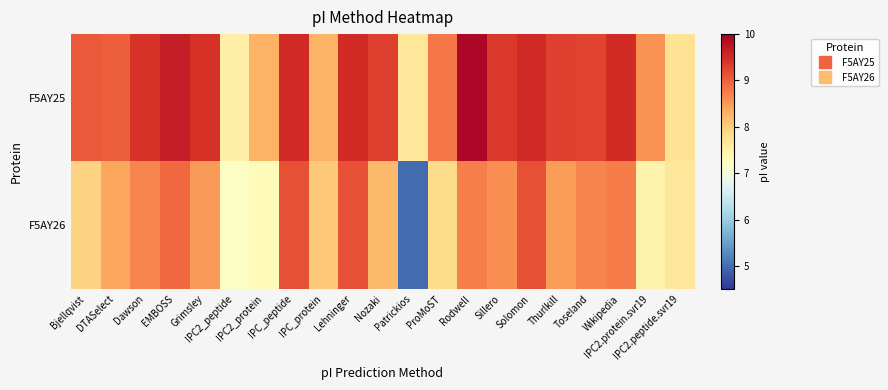

Reading right to left, list all the values displayed in this chart.

F5AY25: IPC2.peptide.svr19=7.7	IPC2.protein.svr19=8.6	Wikipedia=9.5	Toseland=9.3	Thurlkill=9.3	Solomon=9.5	Sillero=9.4	Rodwell=9.9	ProMoST=8.8	Patrickios=7.7	Nozaki=9.3	Lehninger=9.5	IPC_protein=8.3	IPC_peptide=9.5	IPC2_protein=8.3	IPC2_peptide=7.5	Grimsley=9.4	EMBOSS=9.6	Dawson=9.4	DTASelect=9.0	Bjellqvist=9.1
F5AY26: IPC2.peptide.svr19=7.7	IPC2.protein.svr19=7.4	Wikipedia=8.8	Toseland=8.7	Thurlkill=8.5	Solomon=9.2	Sillero=8.6	Rodwell=8.7	ProMoST=7.8	Patrickios=5.0	Nozaki=8.2	Lehninger=9.1	IPC_protein=8.1	IPC_peptide=9.2	IPC2_protein=7.3	IPC2_peptide=7.2	Grimsley=8.5	EMBOSS=8.9	Dawson=8.7	DTASelect=8.4	Bjellqvist=8.0